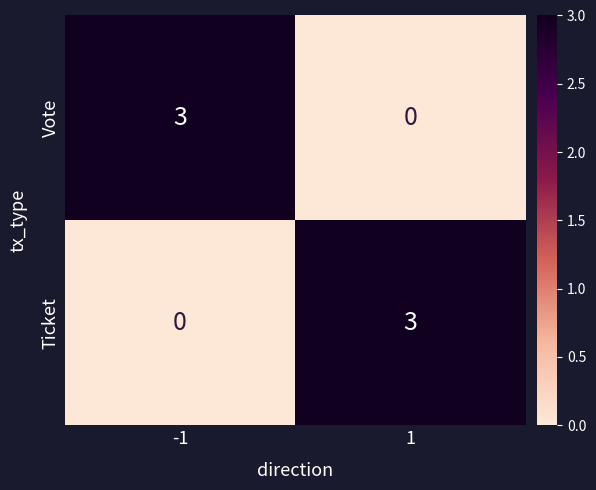

What is the total value across all series at -1?

3